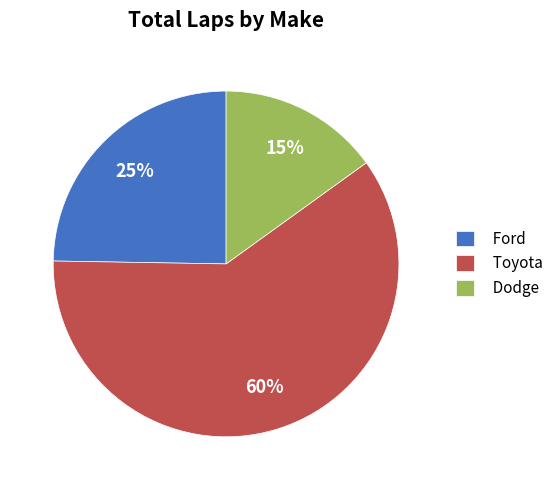

How many segments does this pie chart have?

3